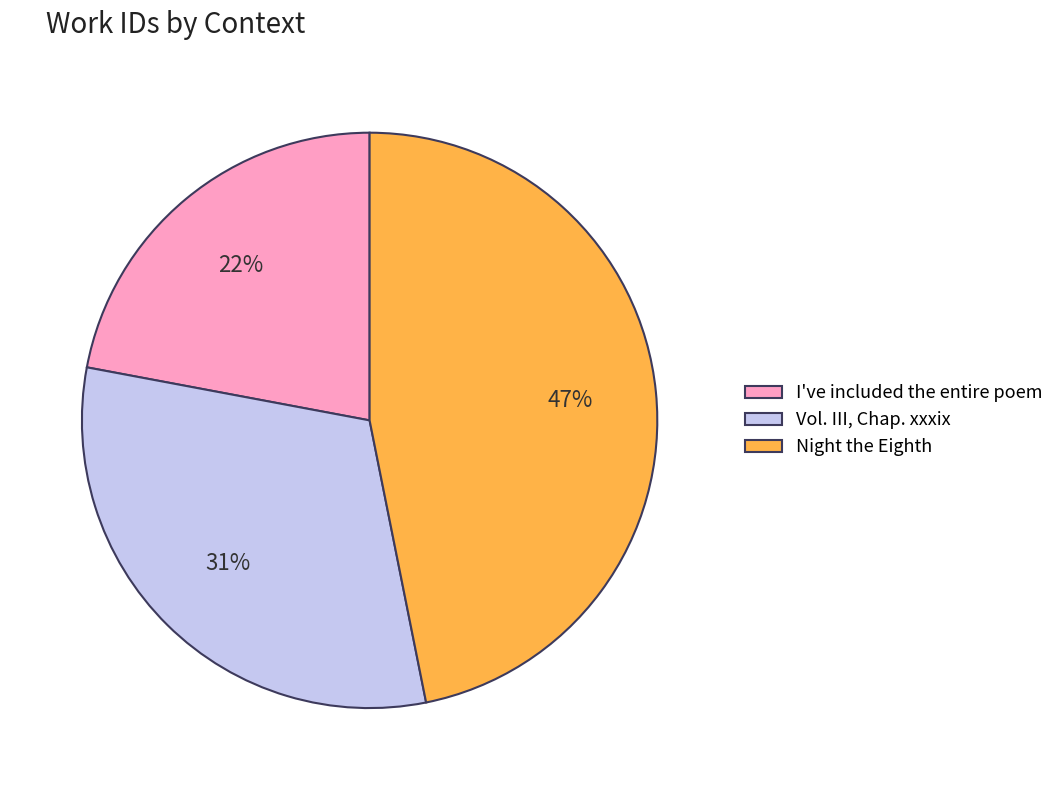

Is there a majority slice in this chart?

No